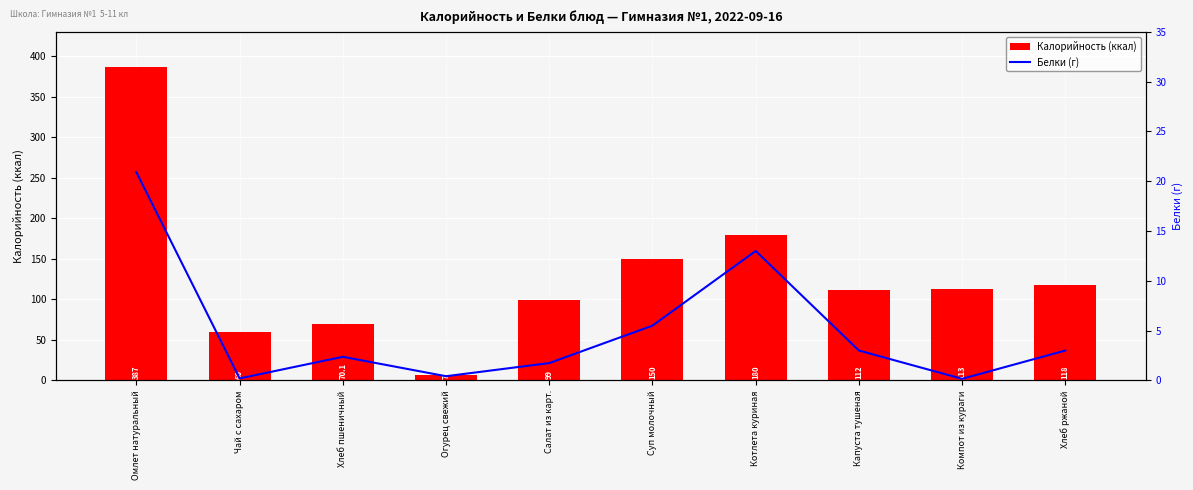

Is the value of Белки (г) at Огурец свежий greater than the value of Калорийность (ккал) at Хлеб пшеничный?

No